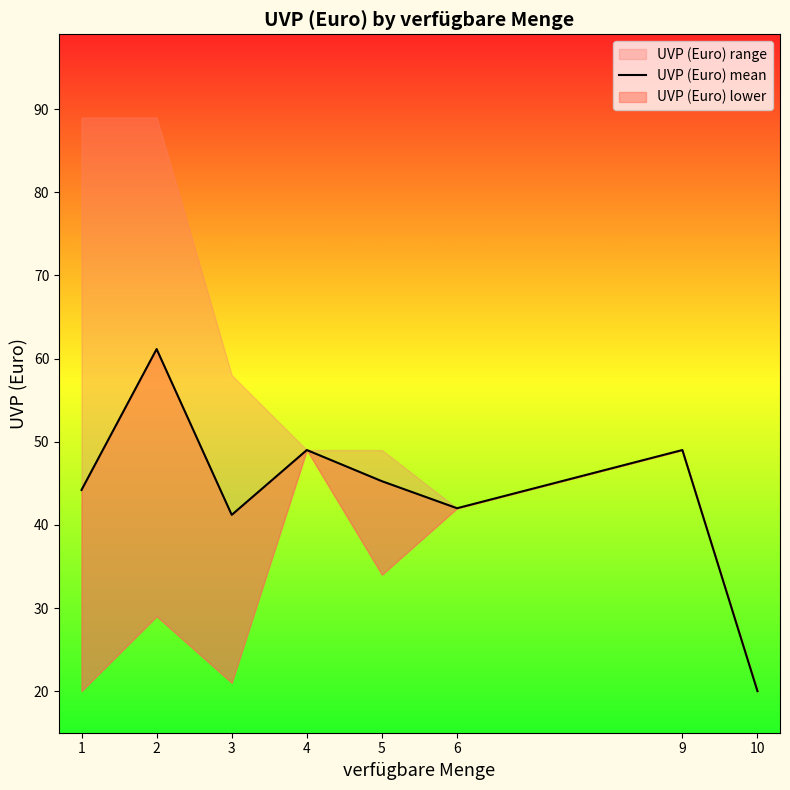

Reading right to left, what are all the values shown in this chart?

10=20.0	9=49.0	6=42.0	5=45.2	4=49.0	3=41.2	2=61.1	1=44.2